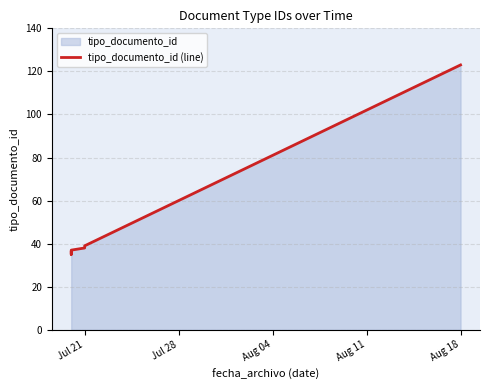

What is the minimum value shown in the chart?

35